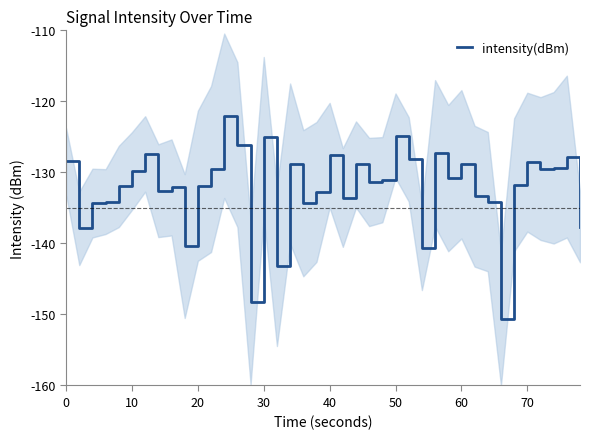

What is the maximum value for intensity(dBm)?

-122.0